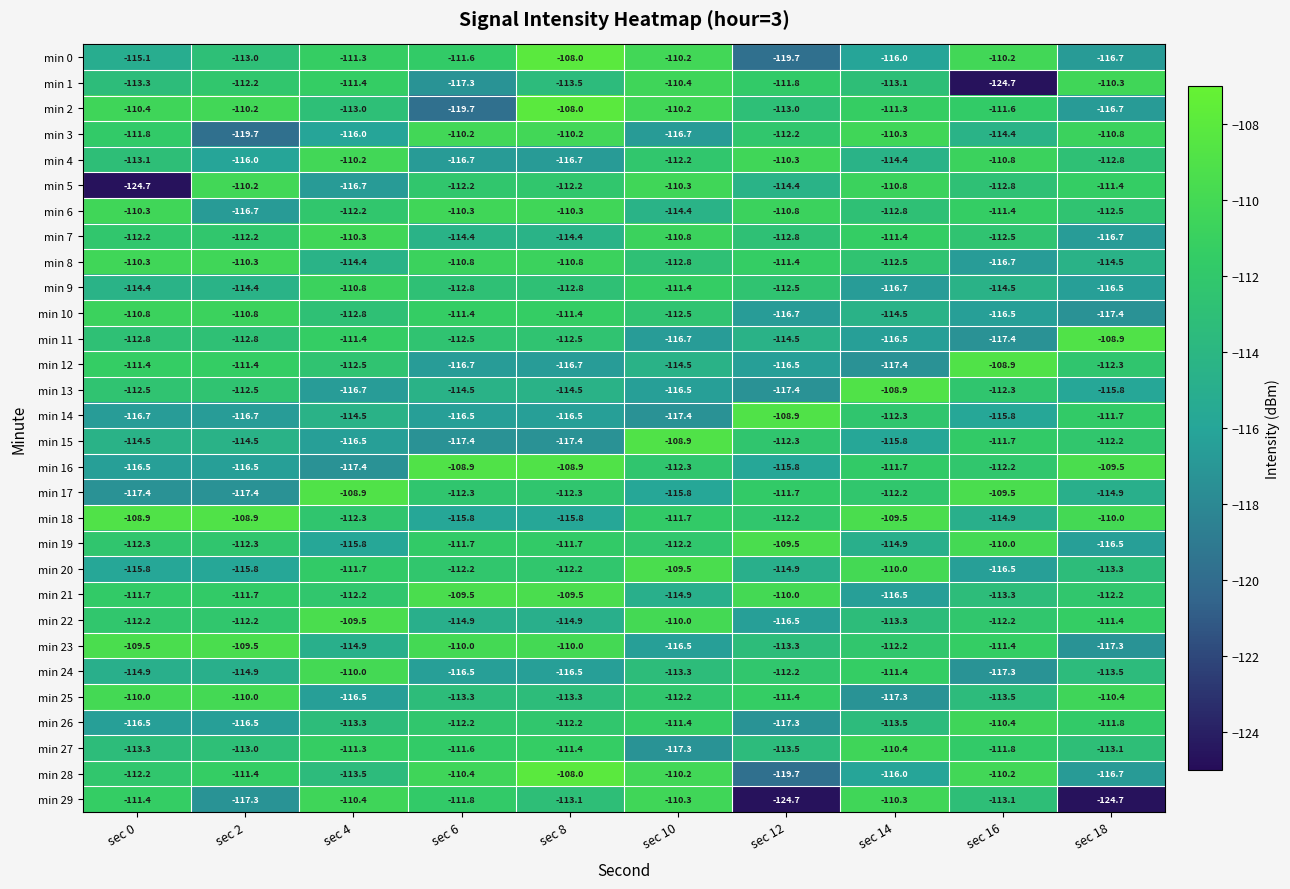

What is the smallest value displayed?

-124.7